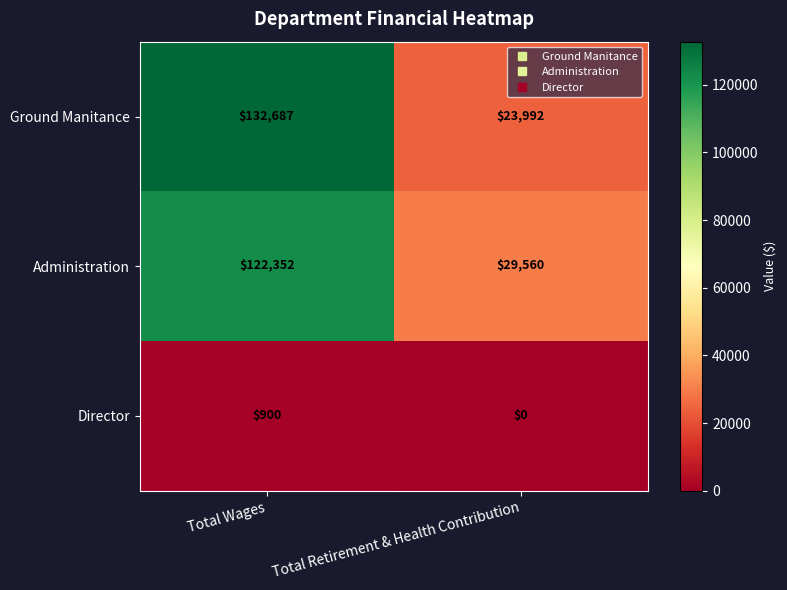

Which series has the largest total across all categories?

Ground Manitance